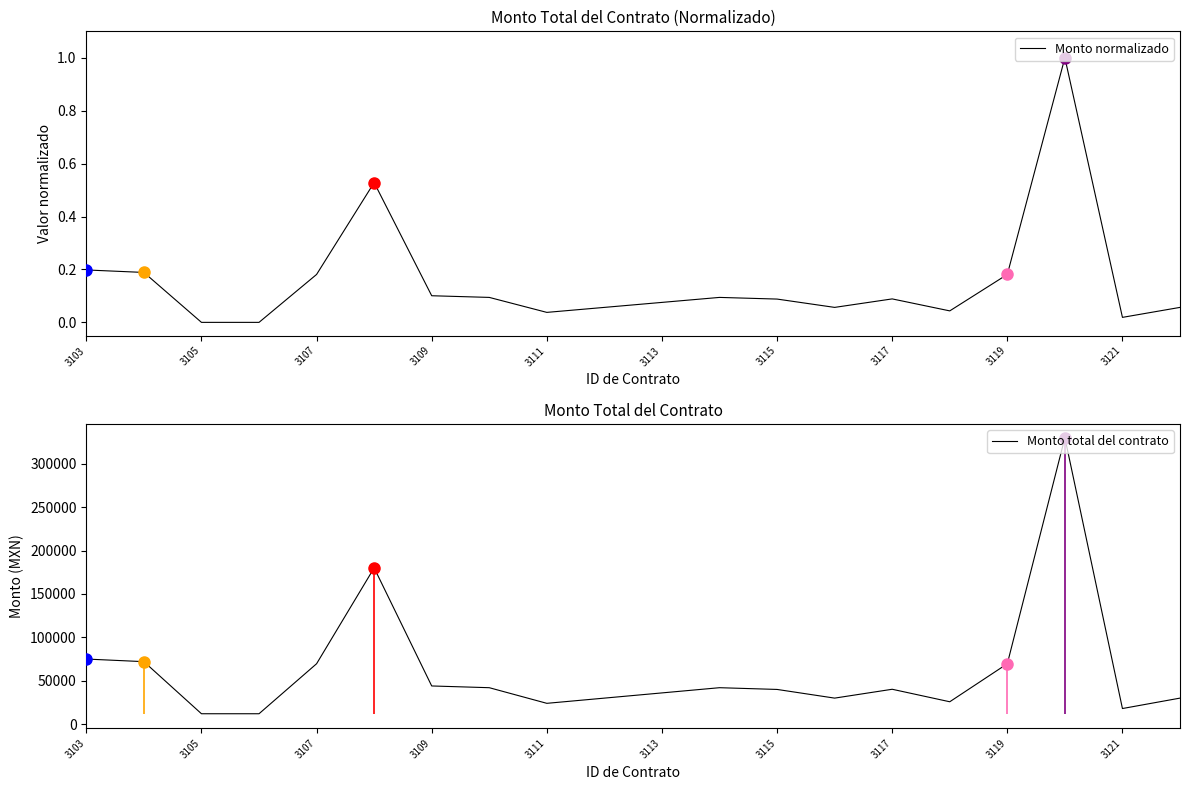

Rank the series by their average value, from highest to lowest.

Monto total del contrato, Monto normalizado